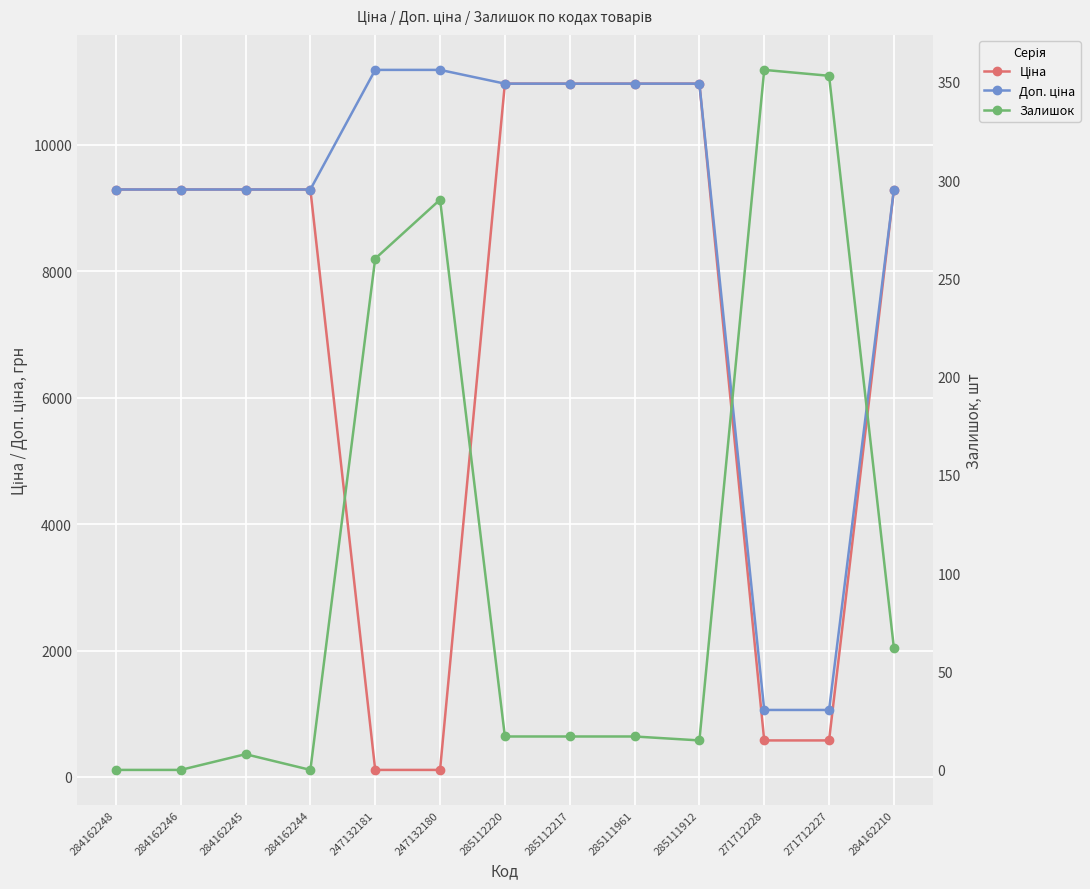

True or false: Залишок and Доп. ціна intersect in this chart.

False